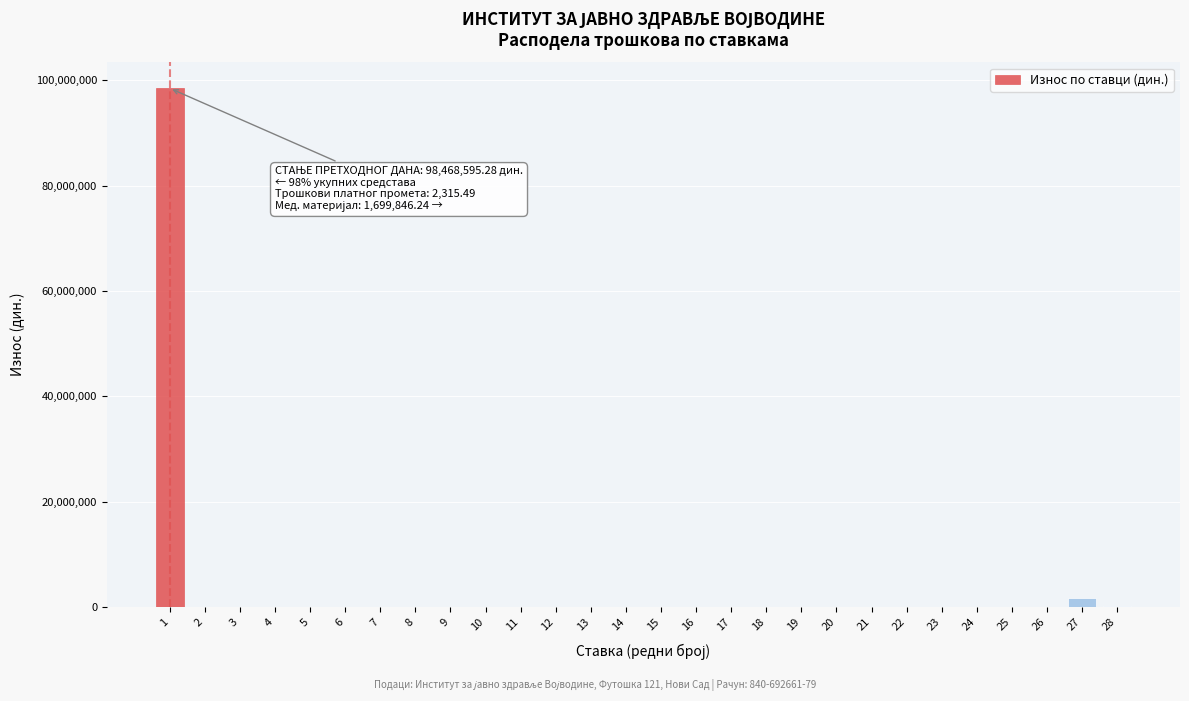

Is it true that the value at 19 is 52938579.1?

False